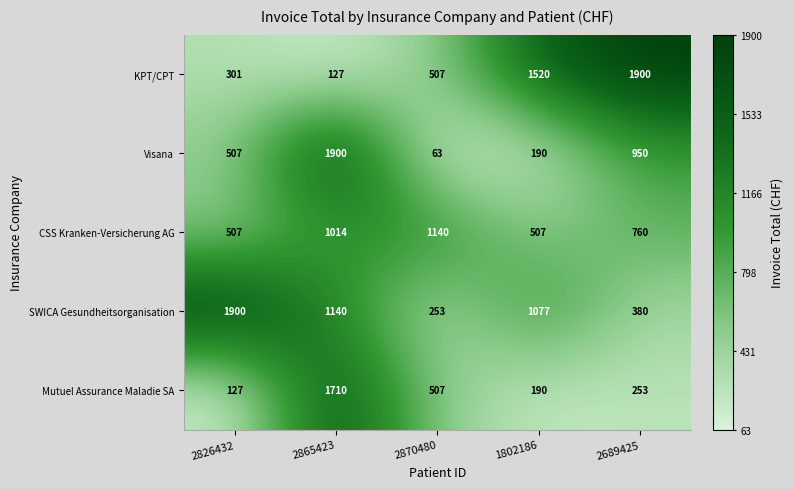

True or false: KPT/CPT has a value of 538 at 2826432.

False